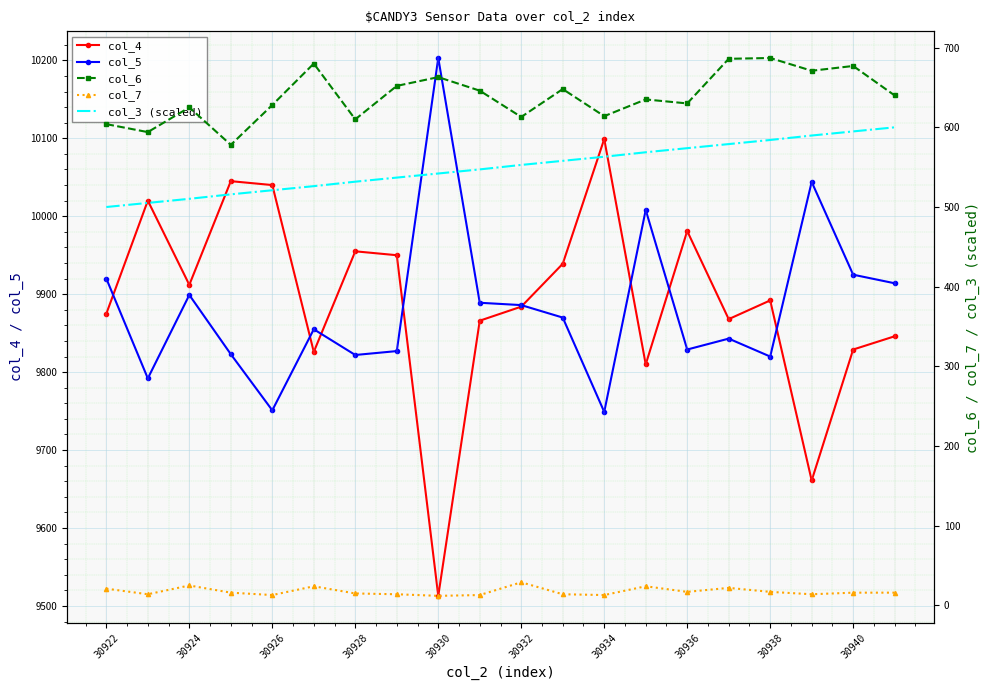

What is the smallest value displayed?

12.0